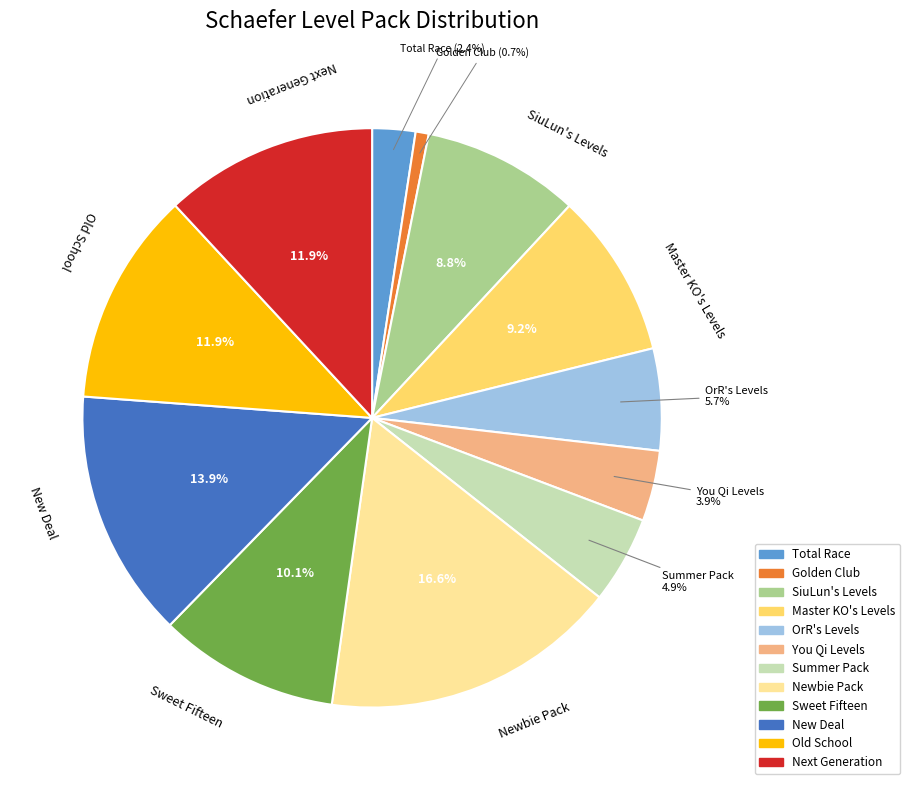

Combined, do Total Race and New Deal account for over 50%?

No